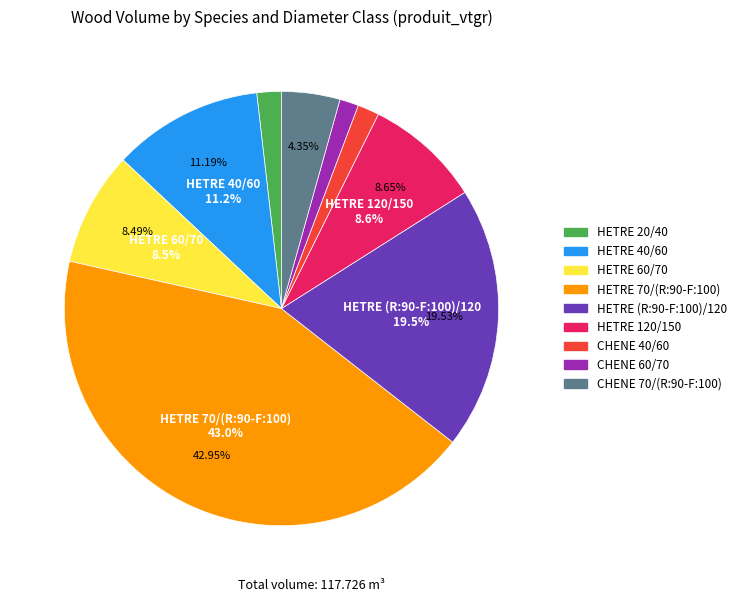

What percentage is the HETRE 70/(R:90-F:100) slice, to the nearest percent?

43%